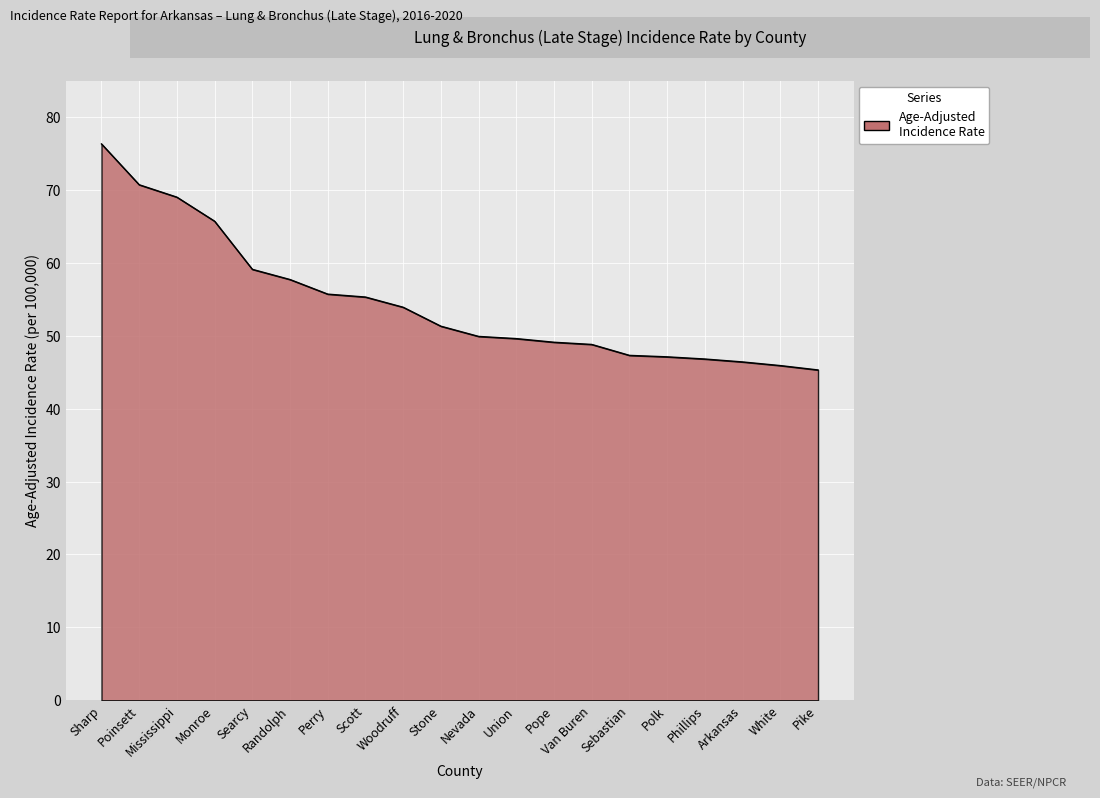

What is the maximum value shown in the chart?

76.3